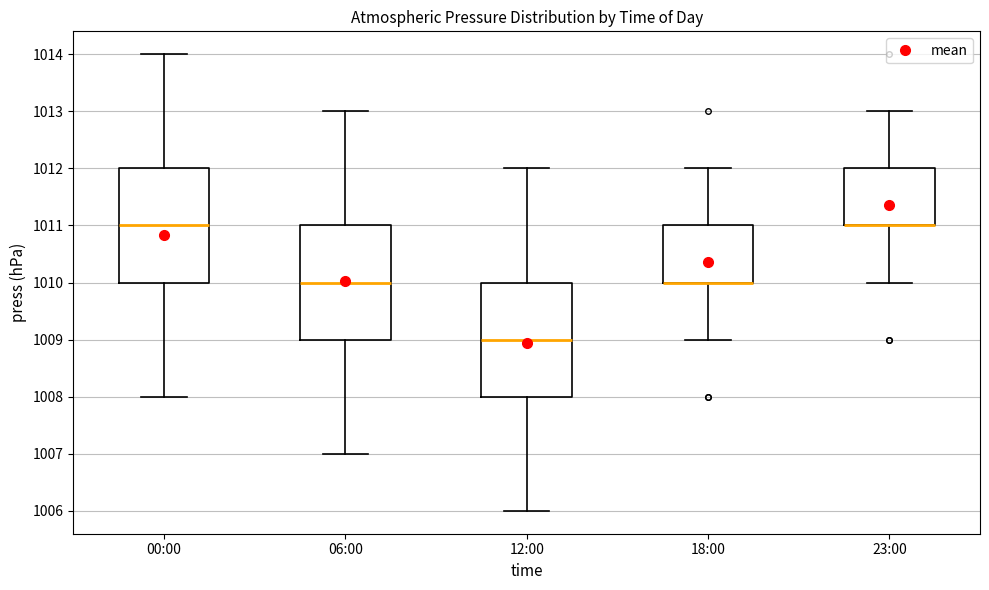

Reading left to right, read every box against the y-axis: the position of its median line, the range the box covers, and the ends of its whiskers. The values are not printed on the chart, so give them approximately, as read against the axis.

00:00: median 1011, box 1010 to 1012, whiskers 1008 to 1014
06:00: median 1010, box 1009 to 1011, whiskers 1007 to 1013
12:00: median 1009, box 1008 to 1010, whiskers 1006 to 1012
18:00: median 1010 (drawn on the box's lower edge), box 1010 to 1011, whiskers 1009 to 1012
23:00: median 1011 (drawn on the box's lower edge), box 1011 to 1012, whiskers 1010 to 1013